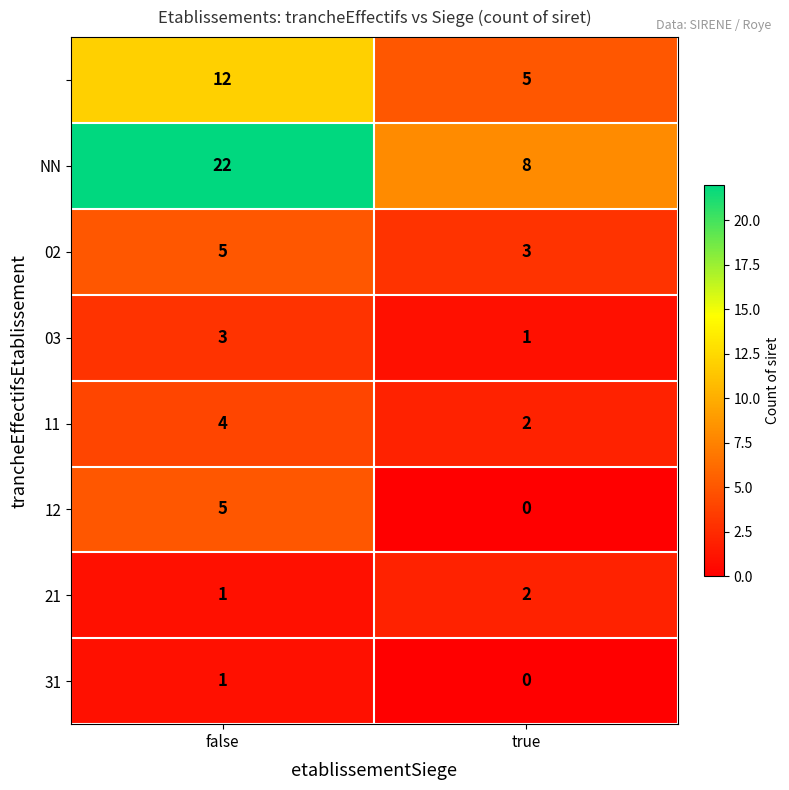

At which category is the sum across all series the highest?

false